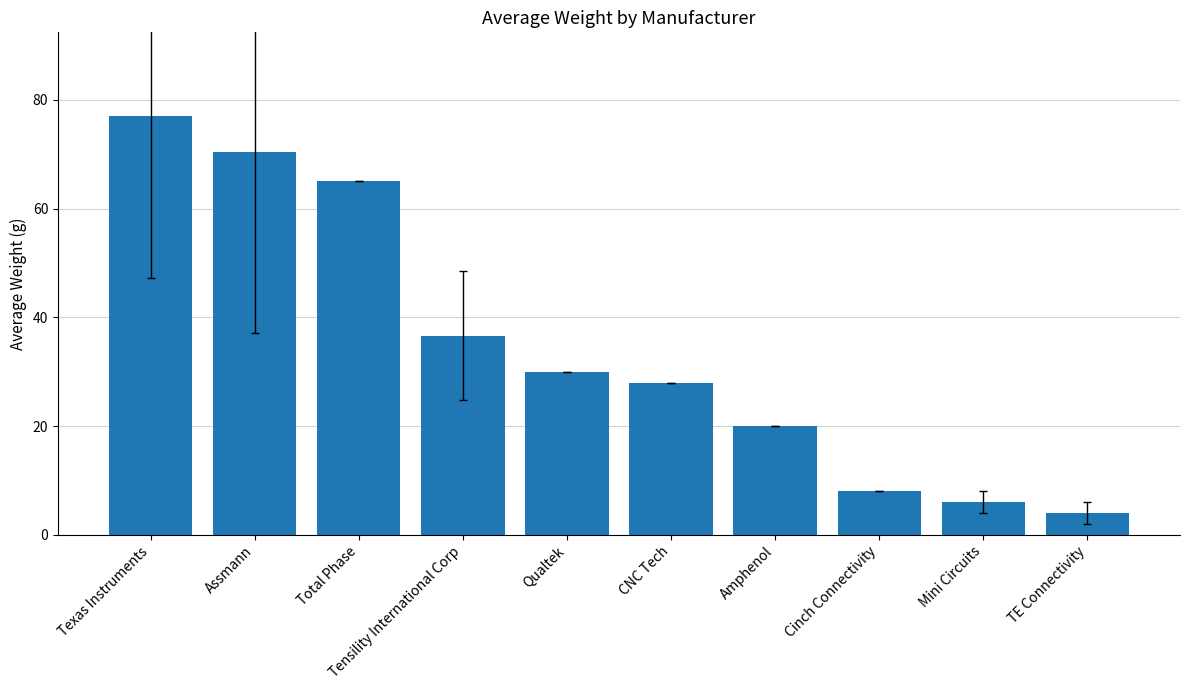

What is the greatest value displayed?

77.0